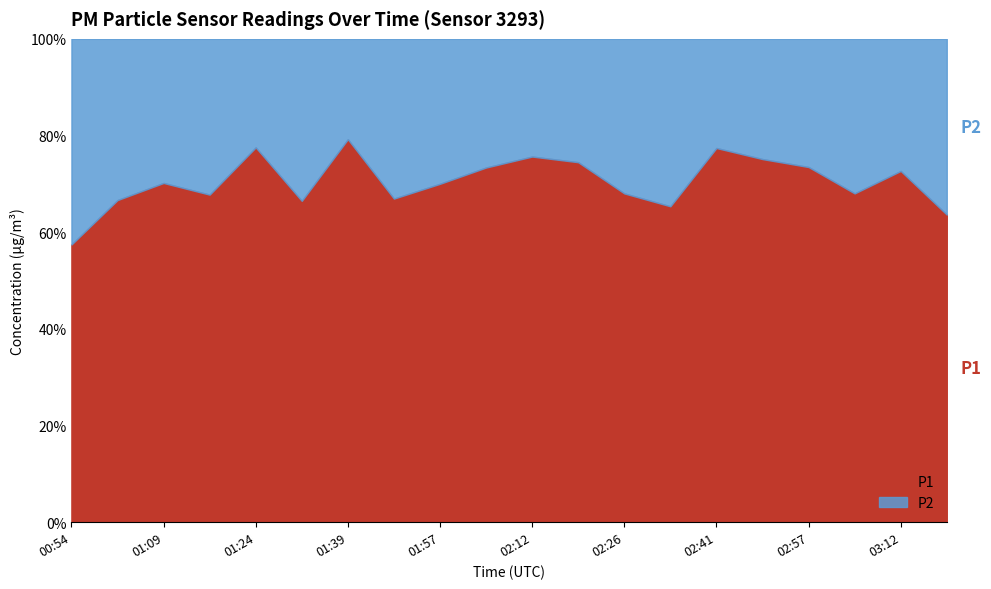

How many lines are shown in the chart?

2